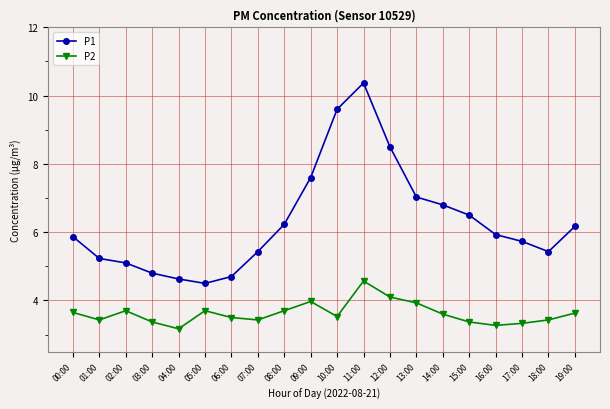

Between 05:00 and 17:00, which series saw the biggest shift?

P1